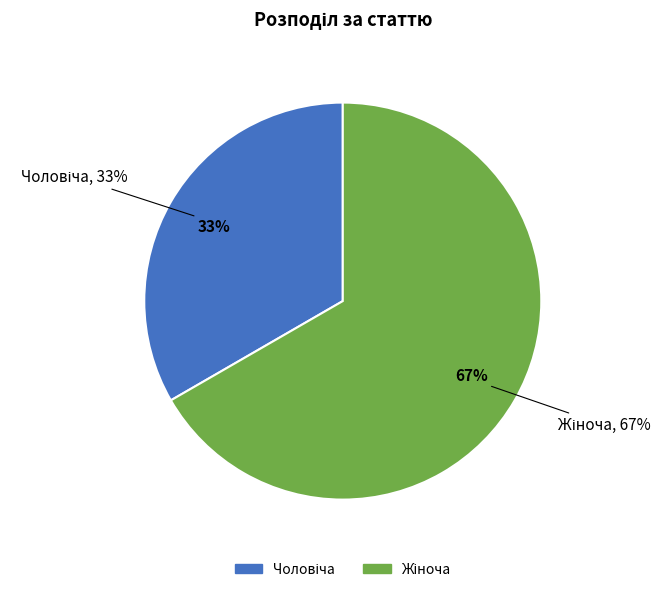

To the nearest percent, what percentage of the pie is Чоловіча?

33%